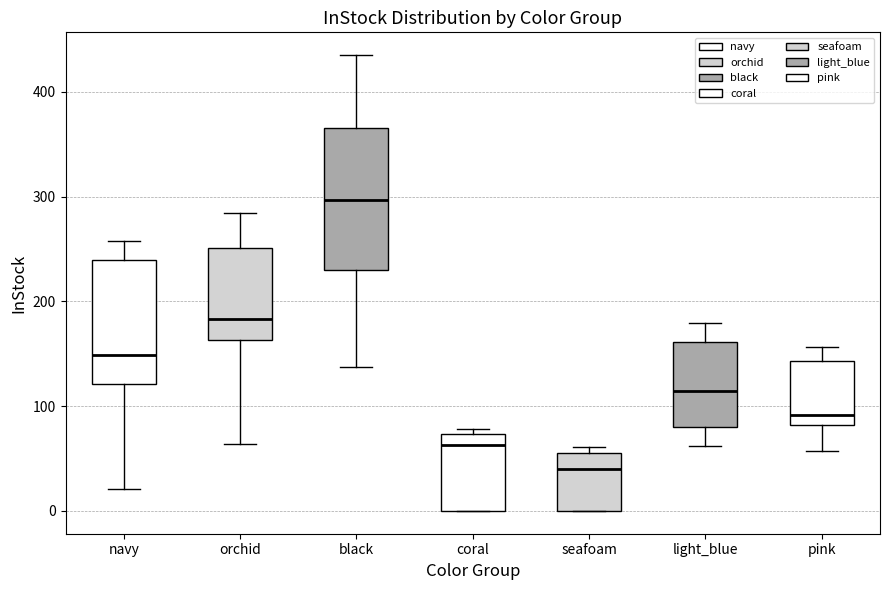

Comparing the boxes themselves (not the whiskers), which one is the tallest?

black